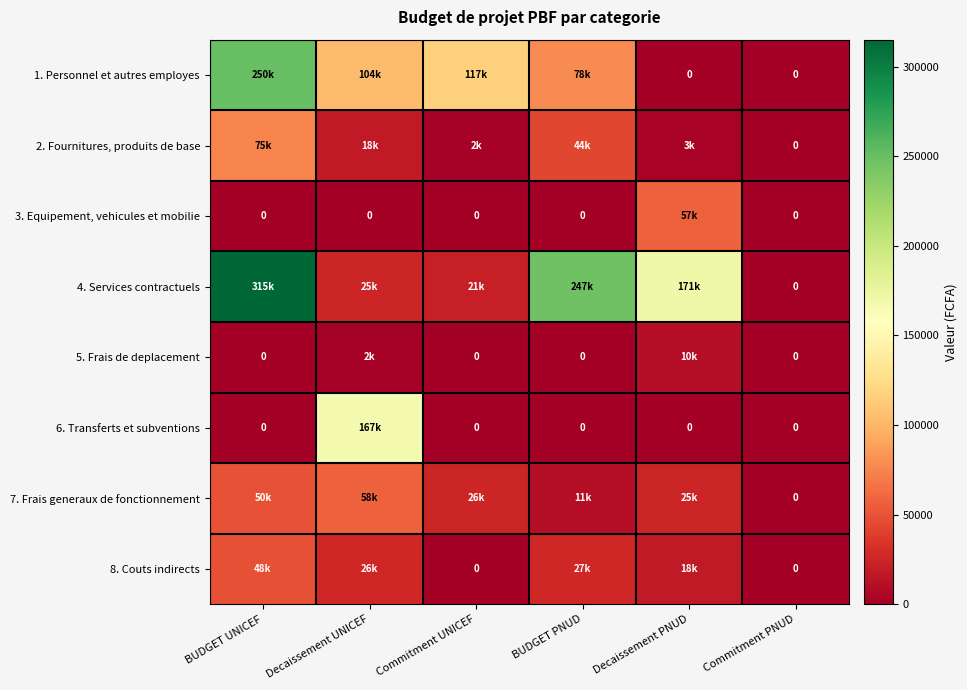

What is the highest value of the 7. Frais generaux de fonctionnement series?

57711.8